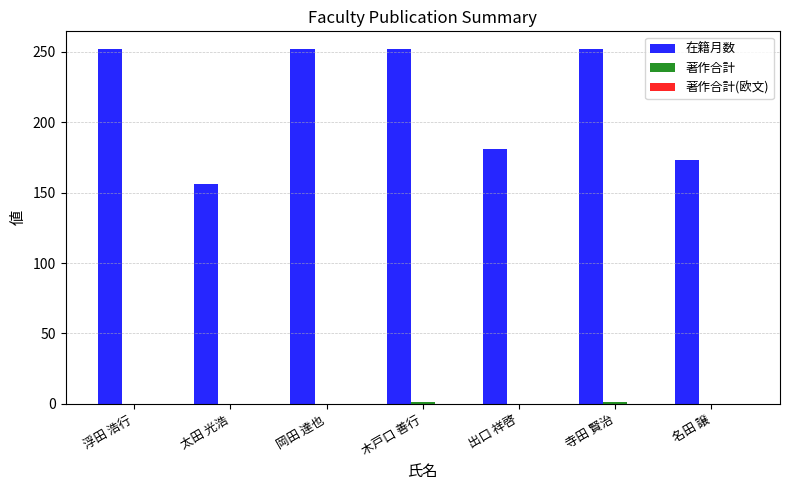

What is the difference between the 在籍月数 values at 木戸口 善行 and 太田 光浩?

96